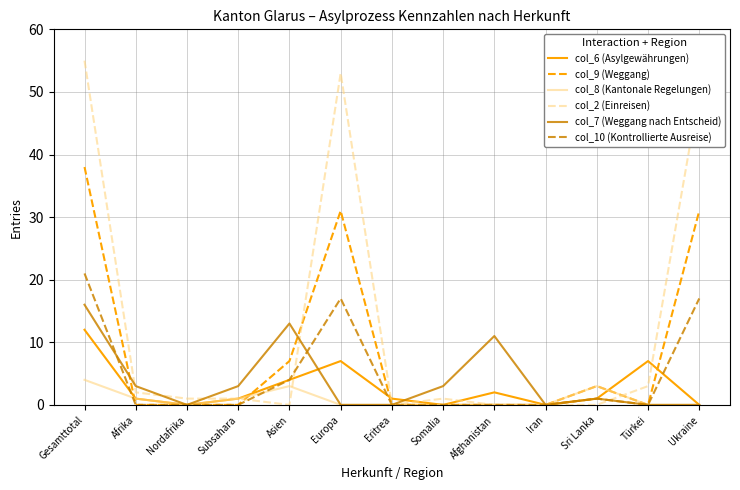

In col_9 (Weggang), how many points are higher than both neighbors (excluding endpoints)?

2